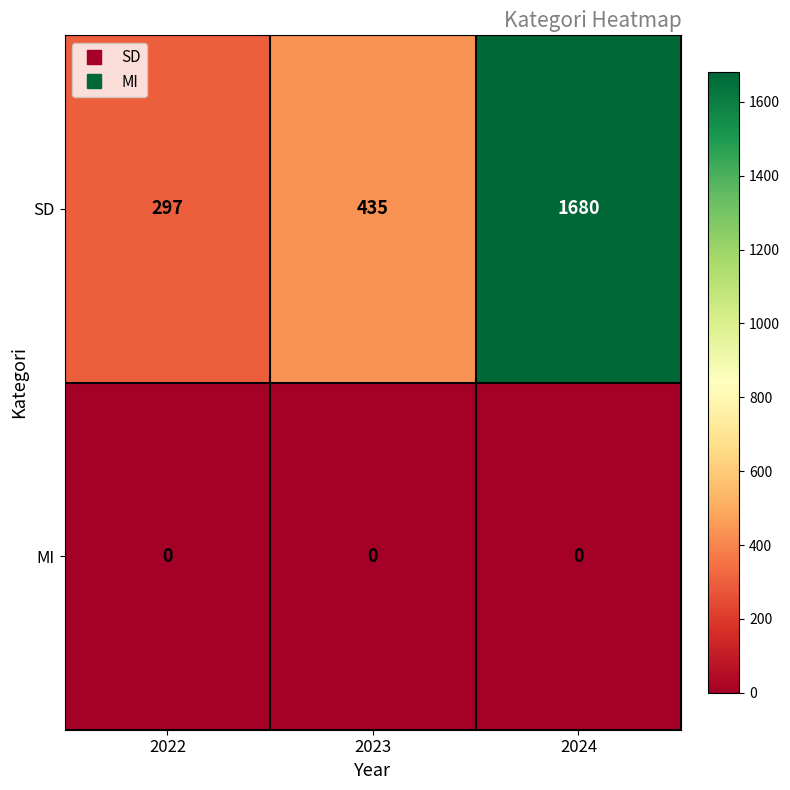

List the series in order of their peak value, highest first.

SD, MI